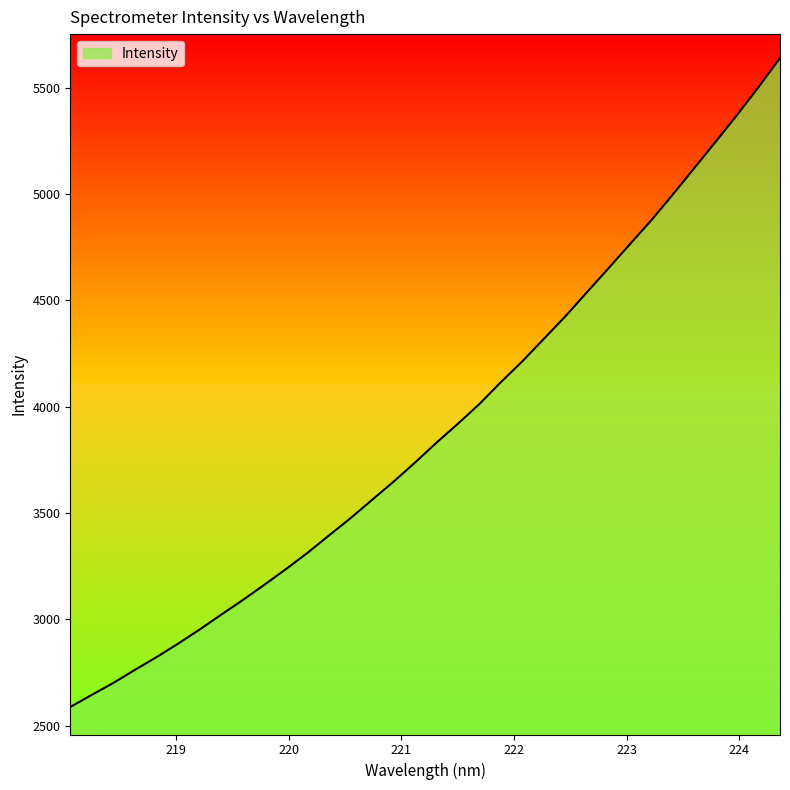

What is the difference between the maximum and minimum values?

3051.2